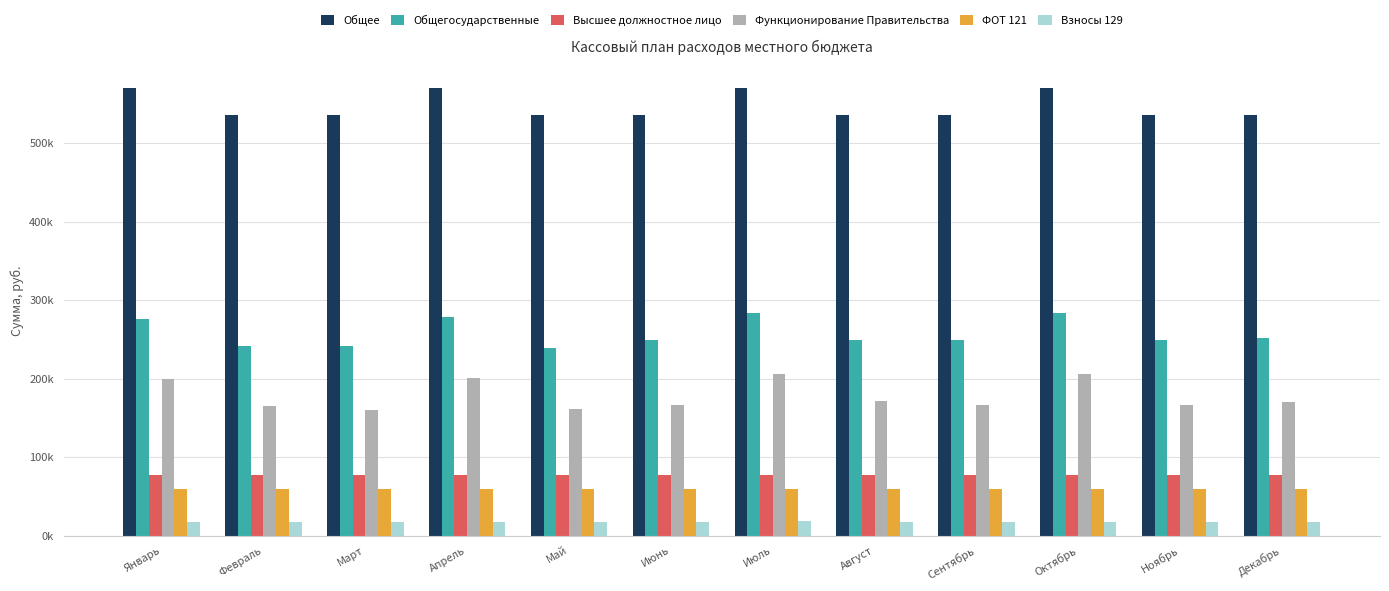

Are the bars grouped side by side (vs. stacked)?

Yes